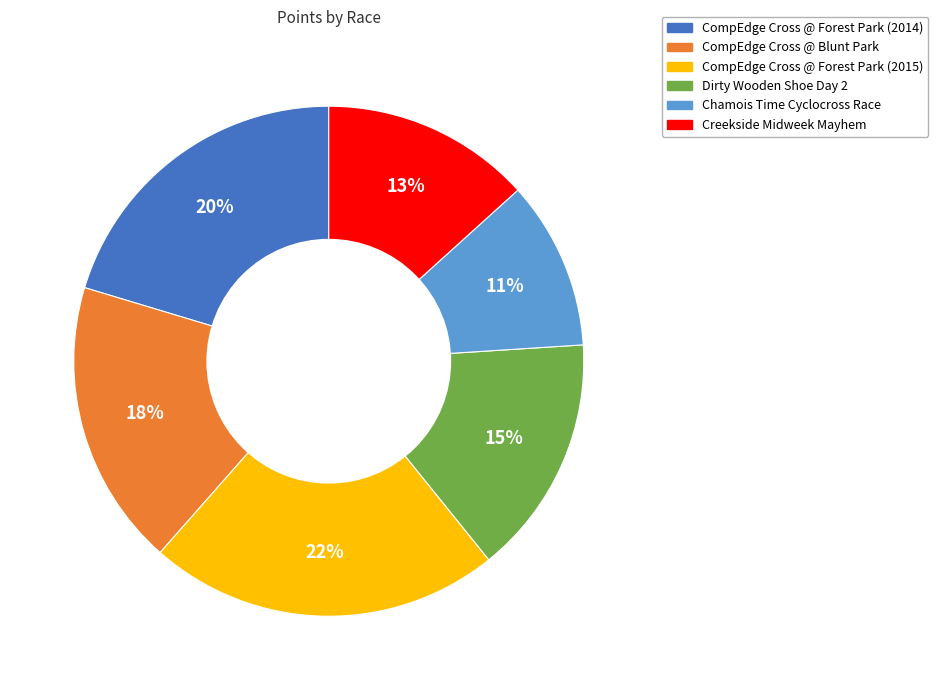

Count the number of slices in the pie.

6